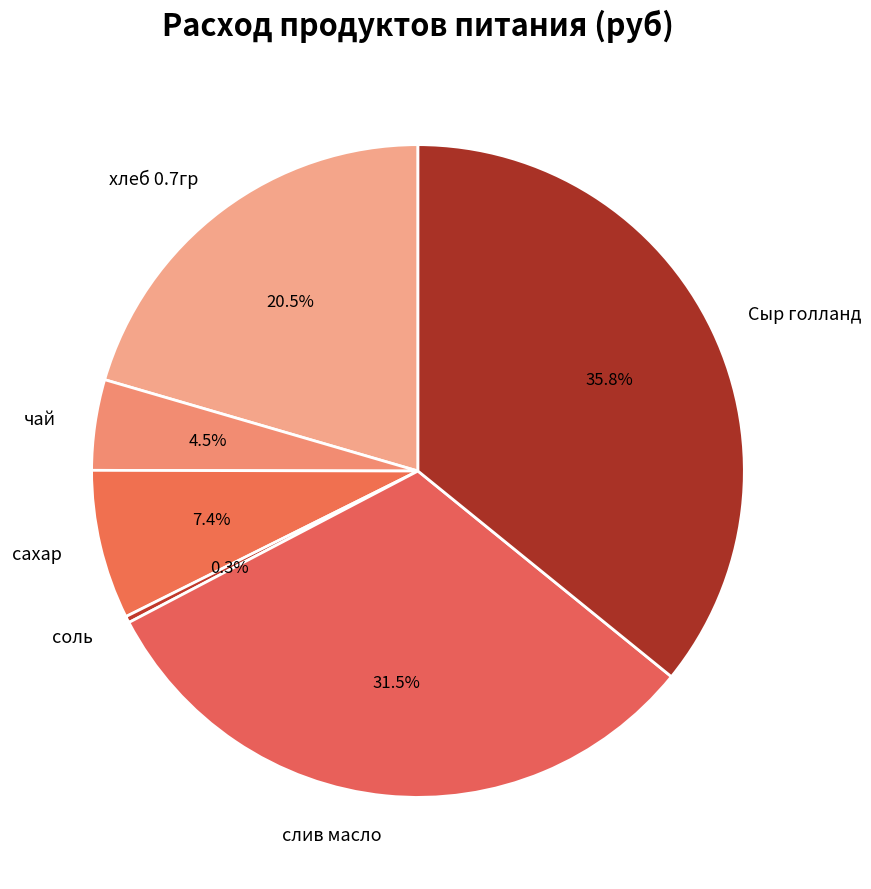

What portion of the pie excludes сахар?

92.6%